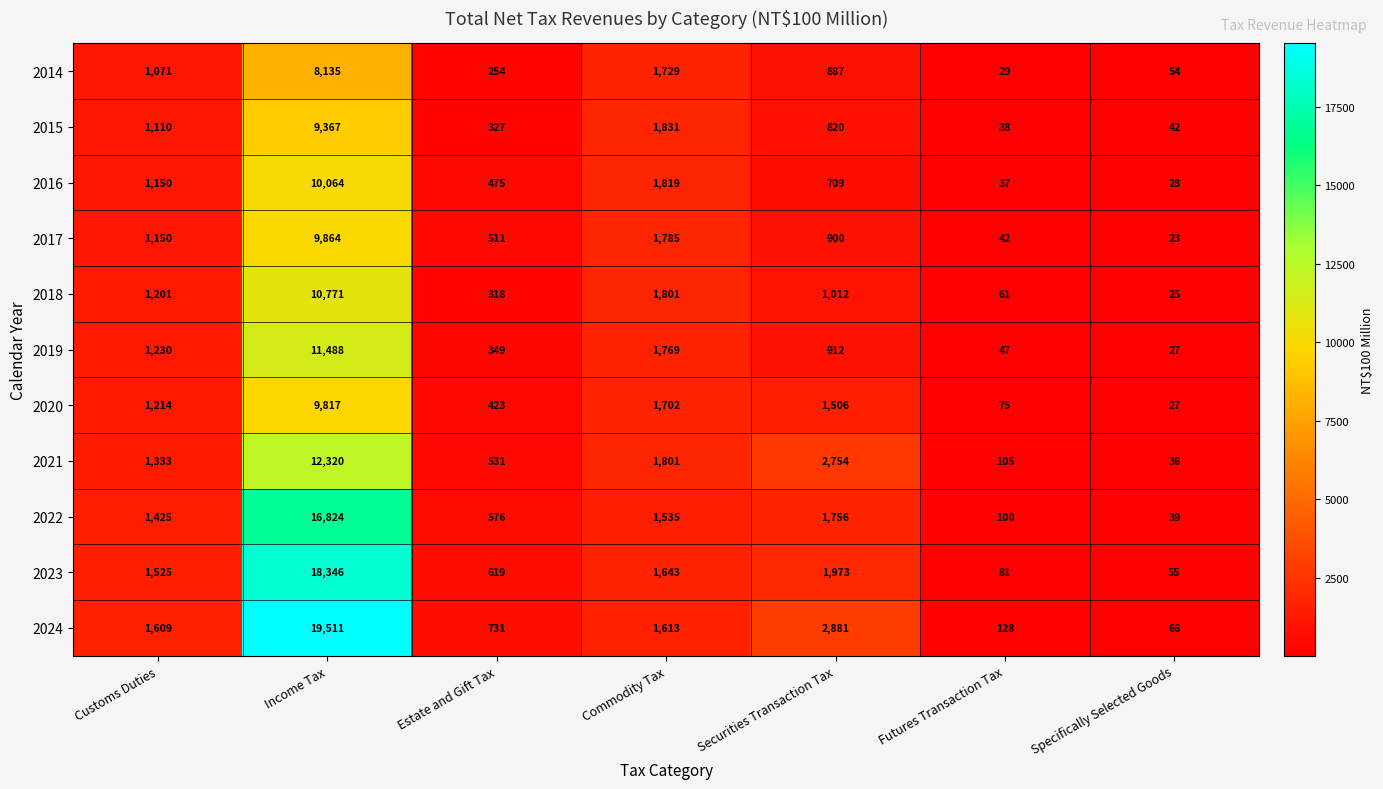

Rank the series at Securities Transaction Tax from lowest to highest value.

2016, 2015, 2014, 2017, 2019, 2018, 2020, 2022, 2023, 2021, 2024